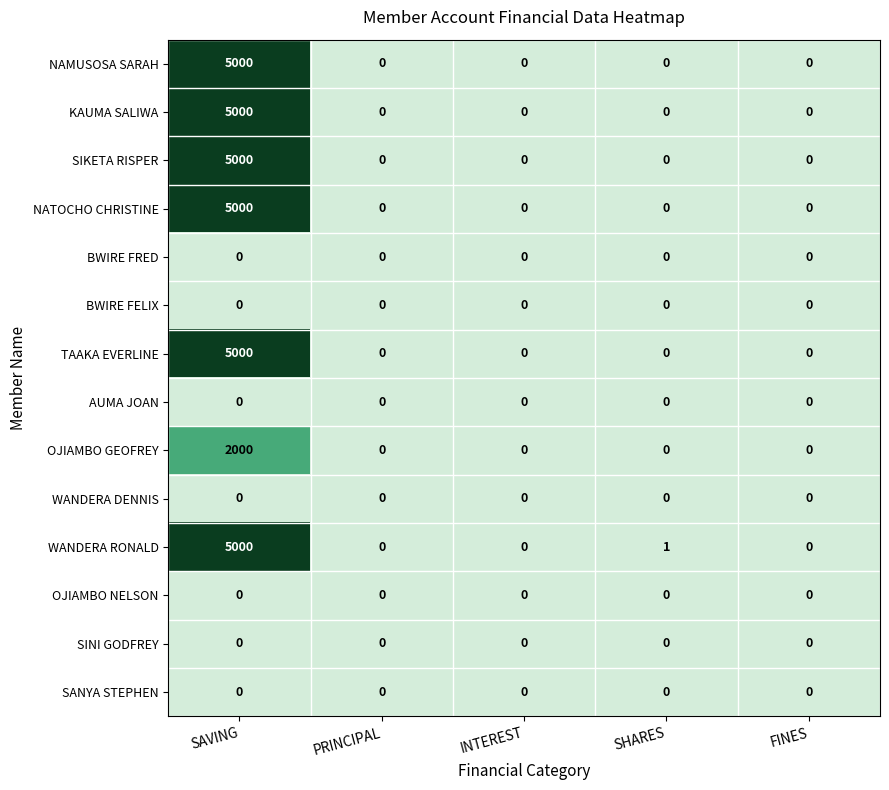

True or false: OJIAMBO GEOFREY has a value of 0 at FINES.

True